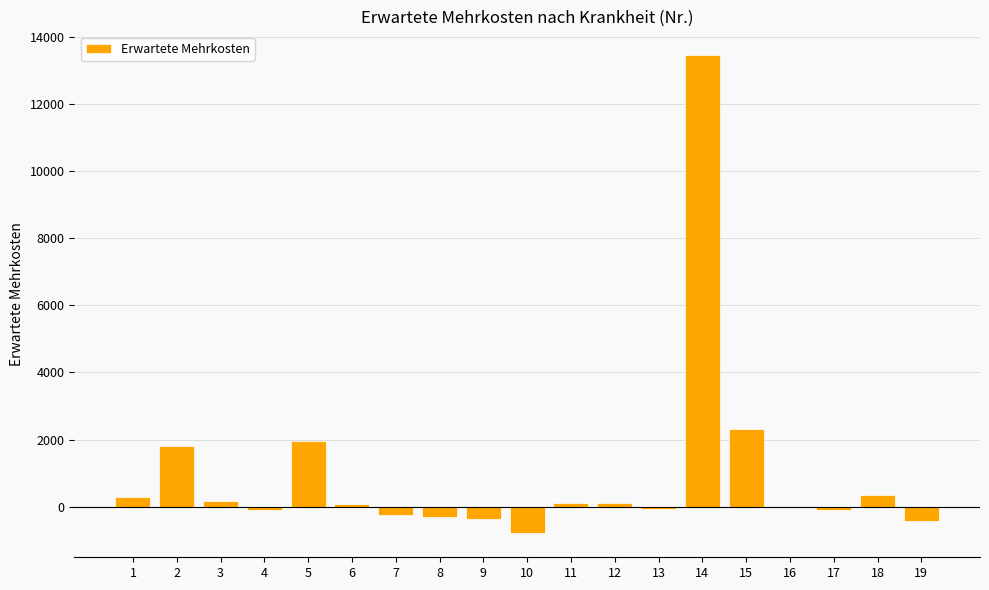

What is the maximum value shown in the chart?

13446.0